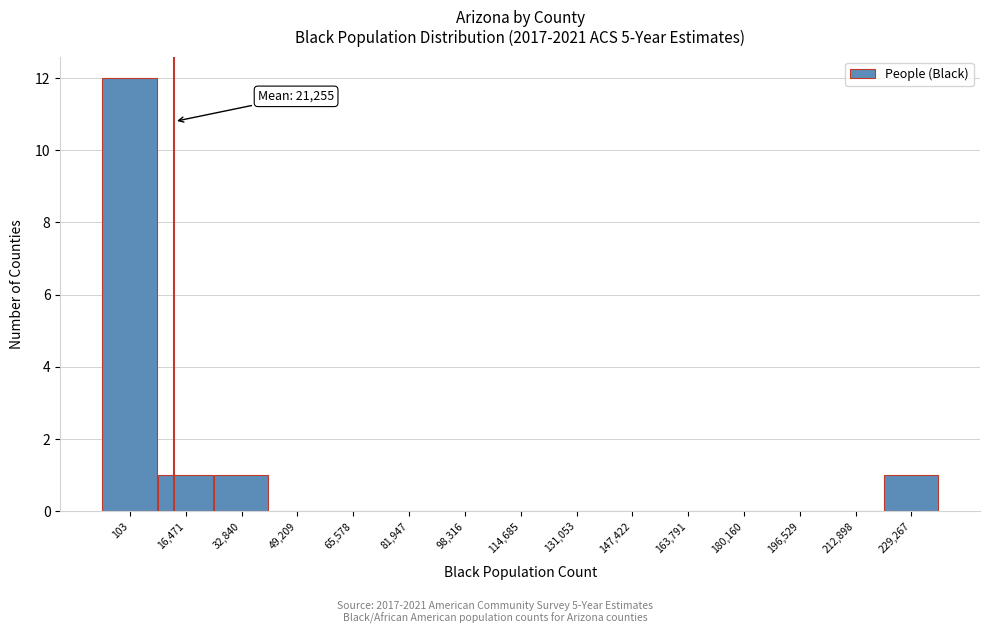

Reading left to right, list all the values displayed in this chart.

103=12	16,471=1	32,840=1	49,209=0	65,578=0	81,947=0	98,316=0	114,685=0	131,053=0	147,422=0	163,791=0	180,160=0	196,529=0	212,898=0	229,267=1